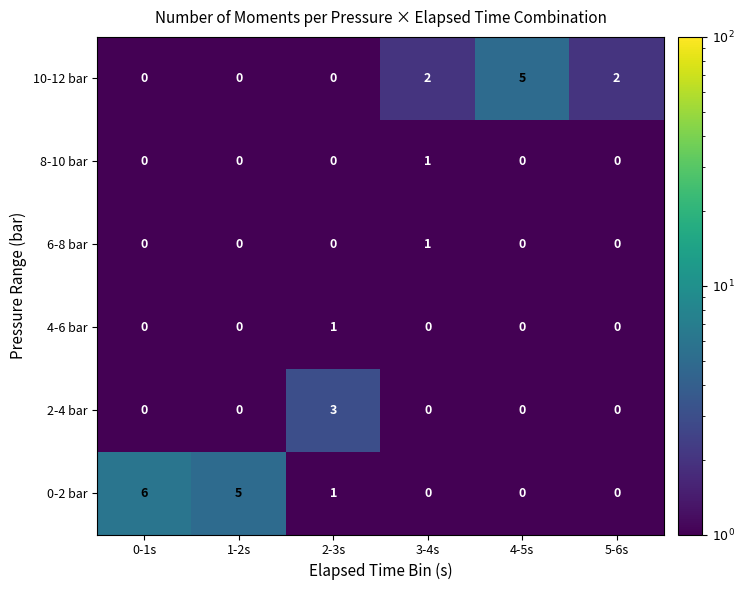

The value of 2-4 bar at 3-4s is 0. True or false?

True